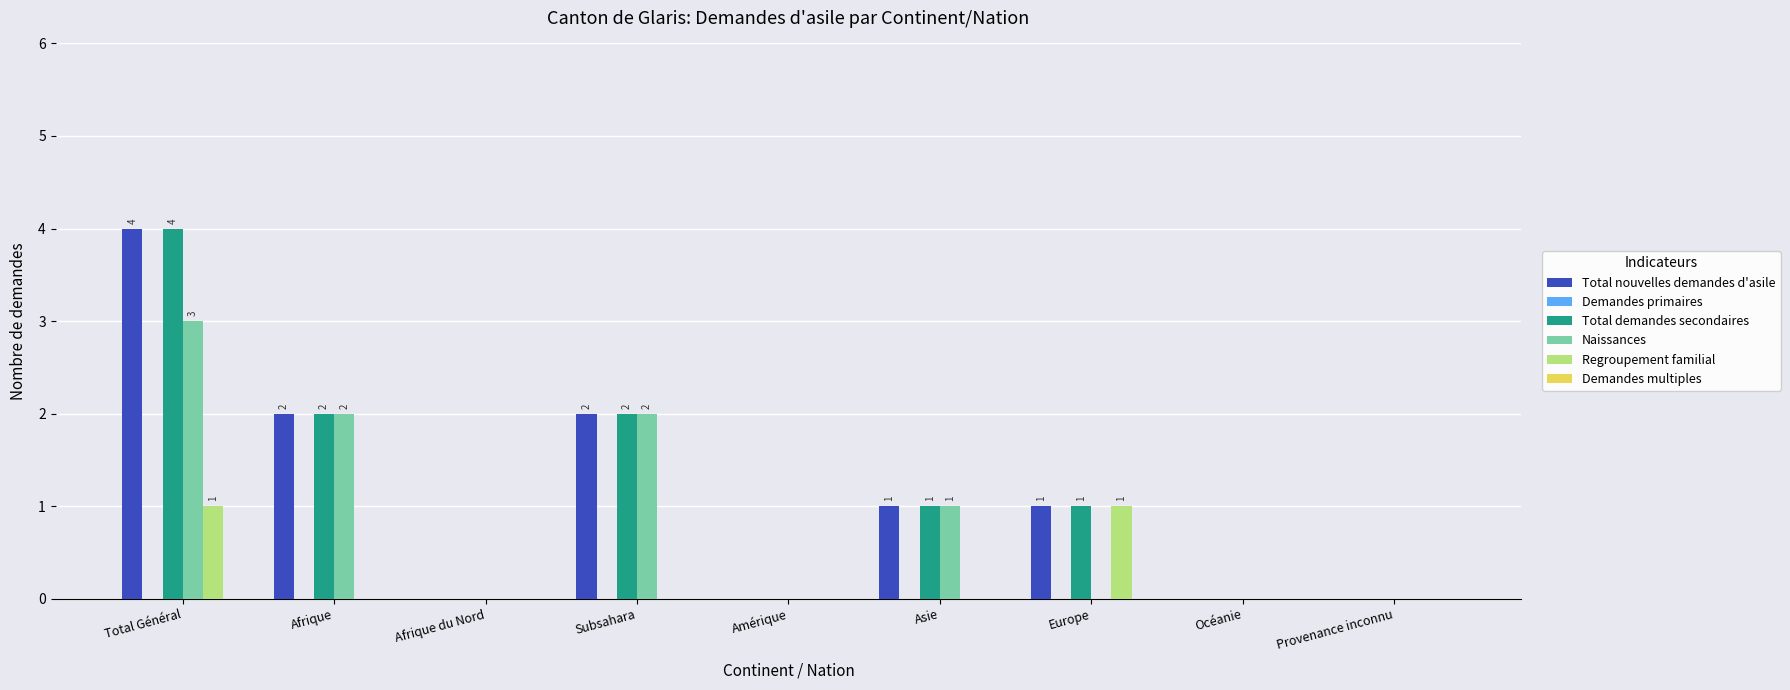

Are the bars horizontal?

No